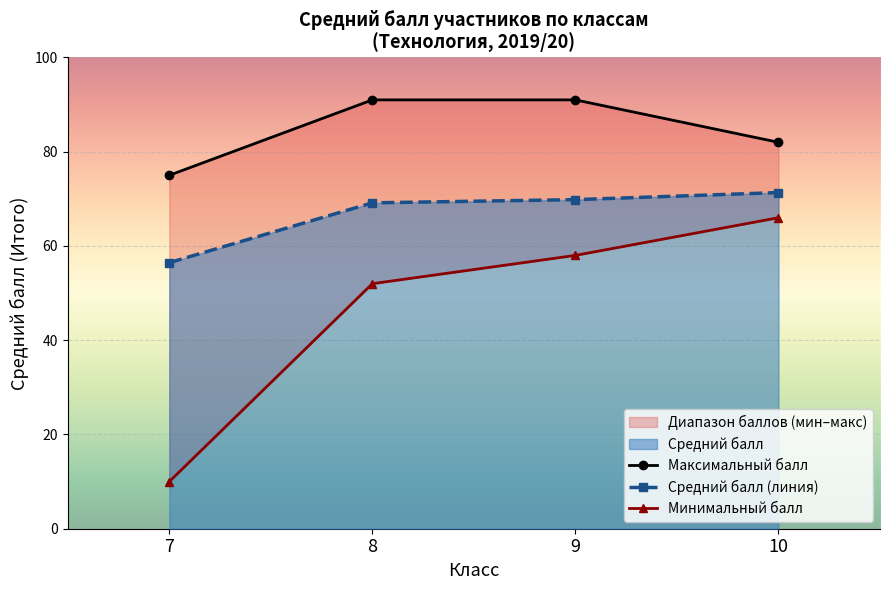

How many lines are shown in the chart?

3